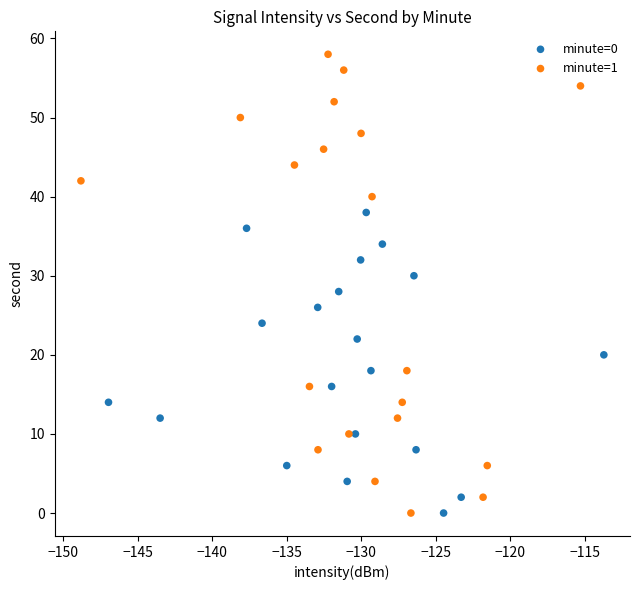

Which series reaches the maximum Y coordinate?

minute=1